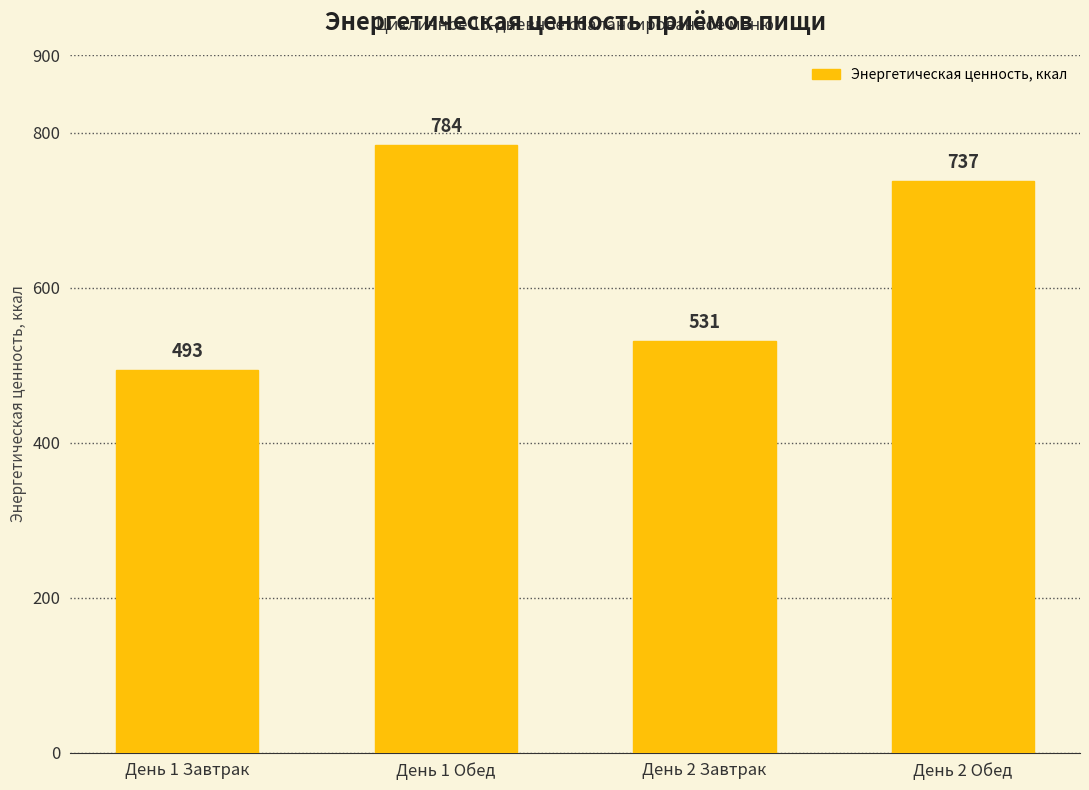

How many bars are there in total?

4